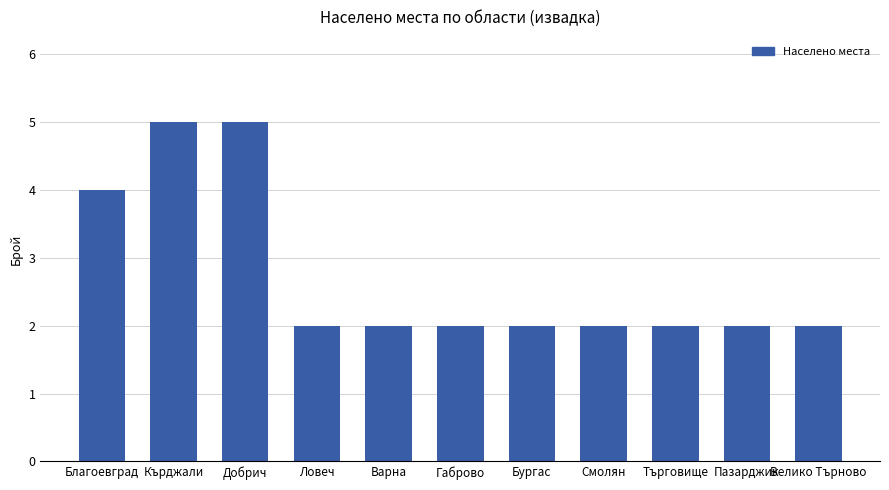

Count the number of data series in this chart.

1